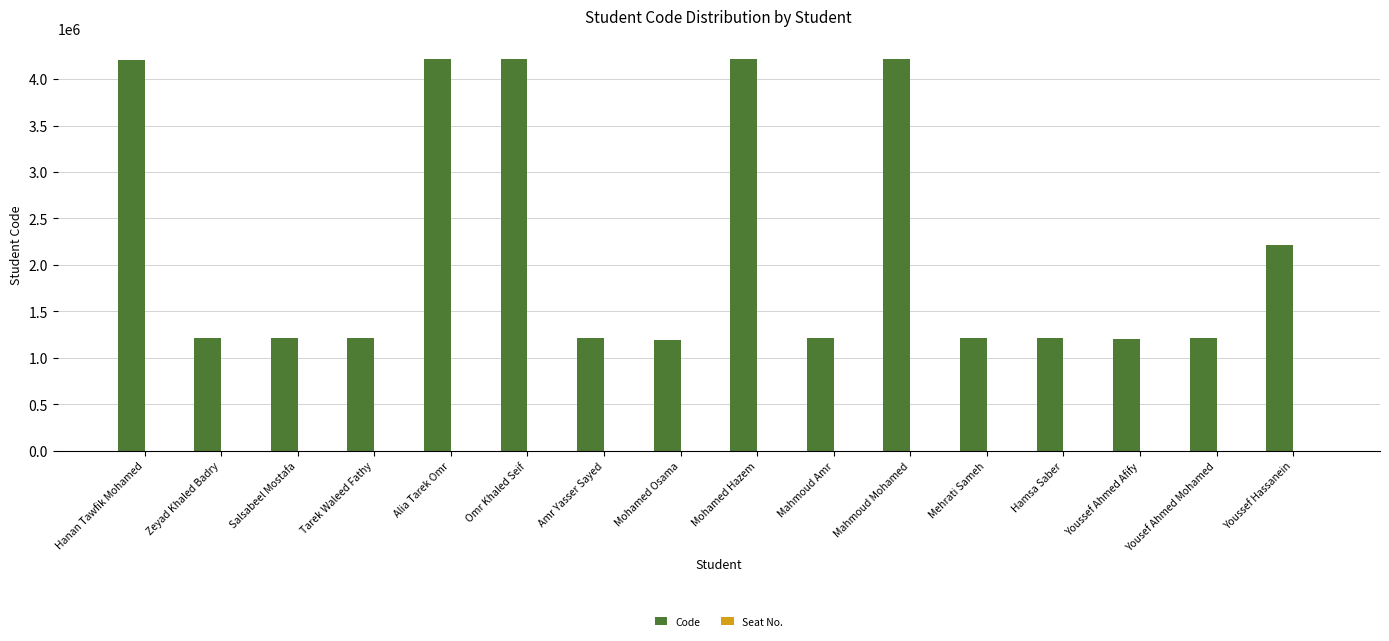

Where is the data nearest to the value 2705188?

Youssef Hassanein